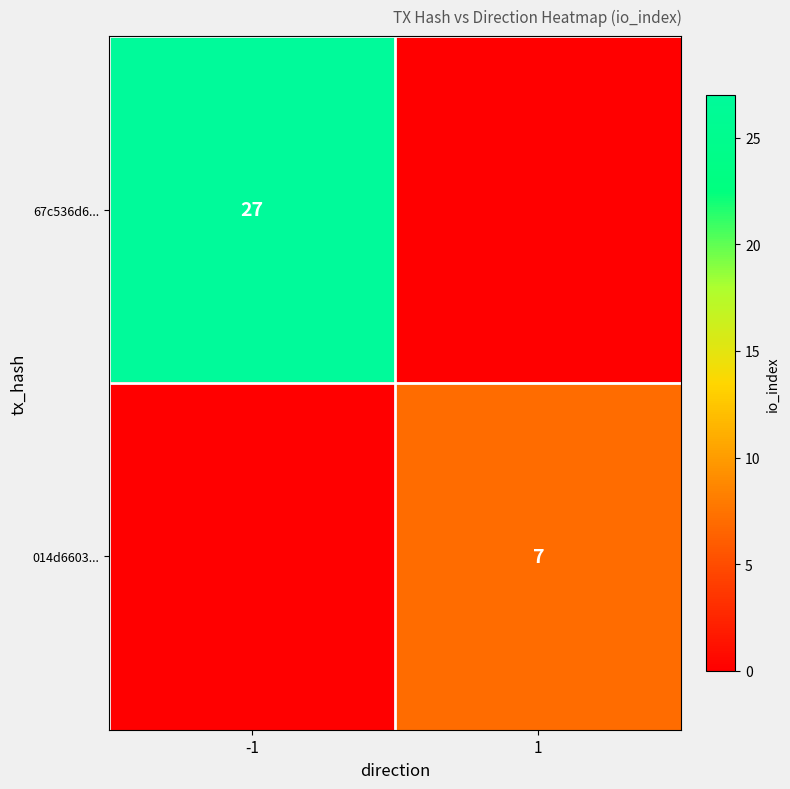

Is it true that 67c536d6... equals 19 at -1?

False